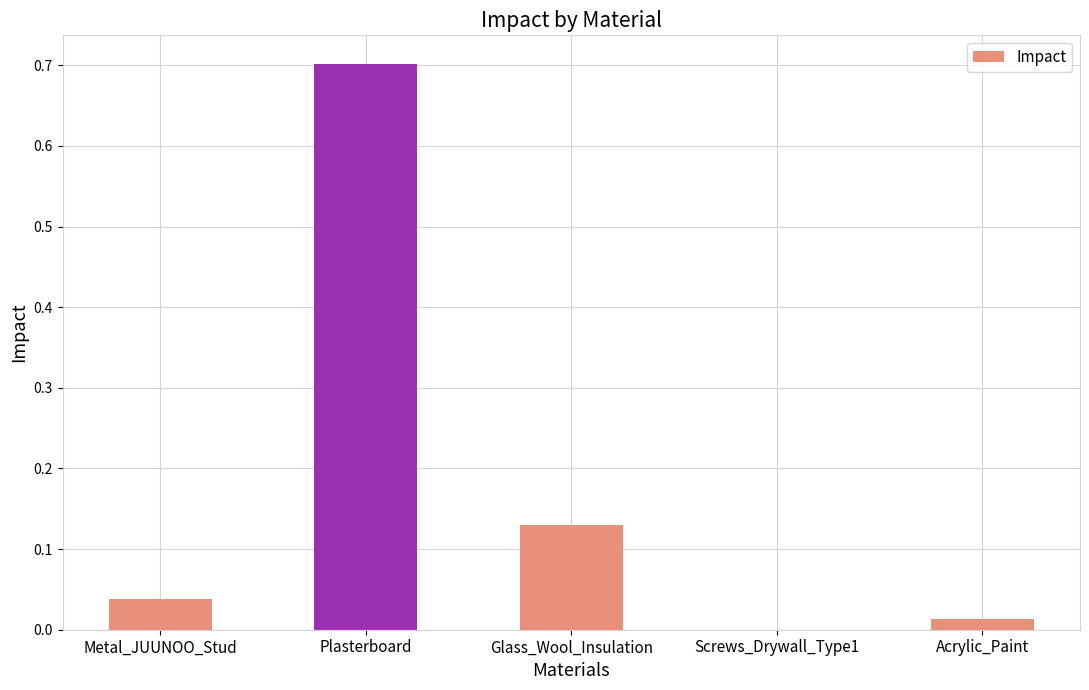

What is the greatest value displayed?

0.7